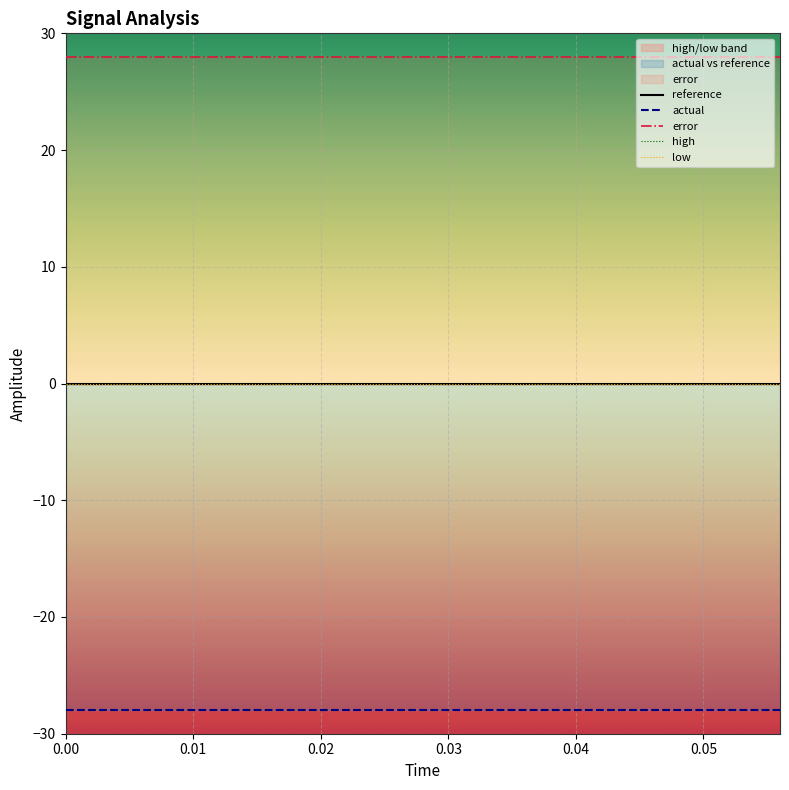

What are all the series names shown in the legend?

reference, actual, error, high, low